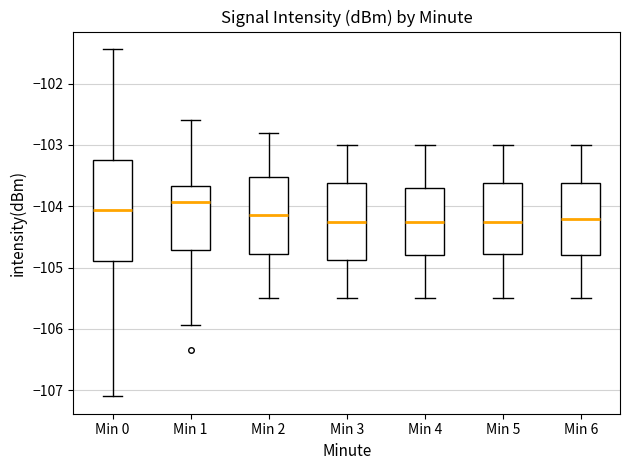

Which box's median line is the highest?

Min 1